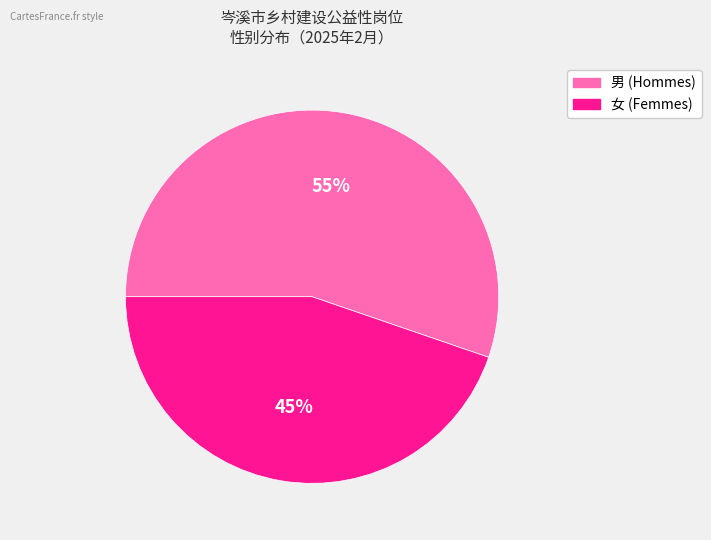

What percentage is the 男 slice, to the nearest percent?

55%